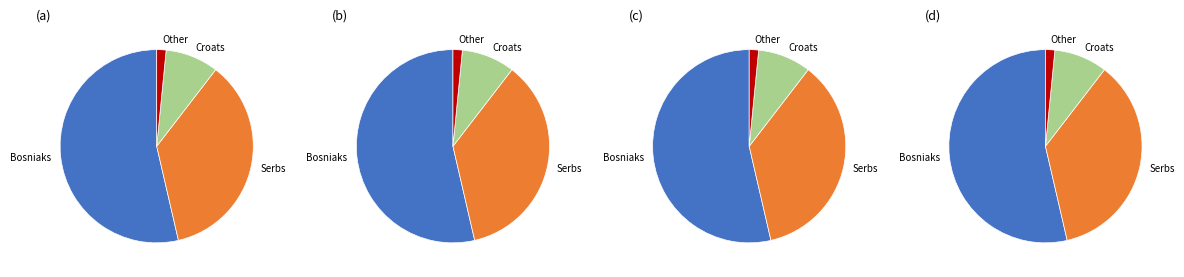

What is the ratio of the value at Croats to the value at Other?

5.7